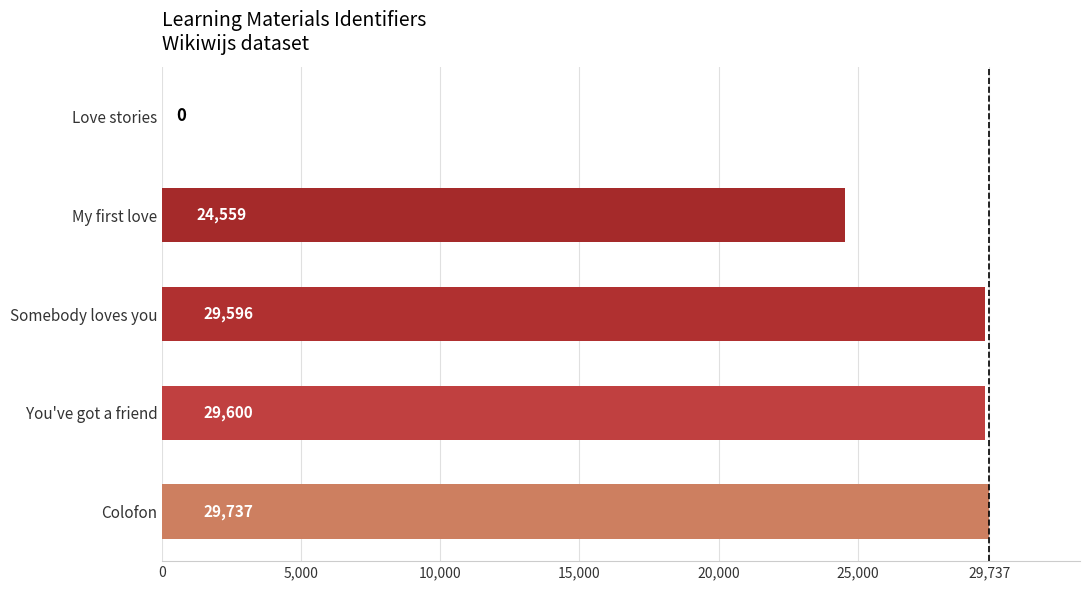

What is the sum of the values at My first love and Somebody loves you?

54155